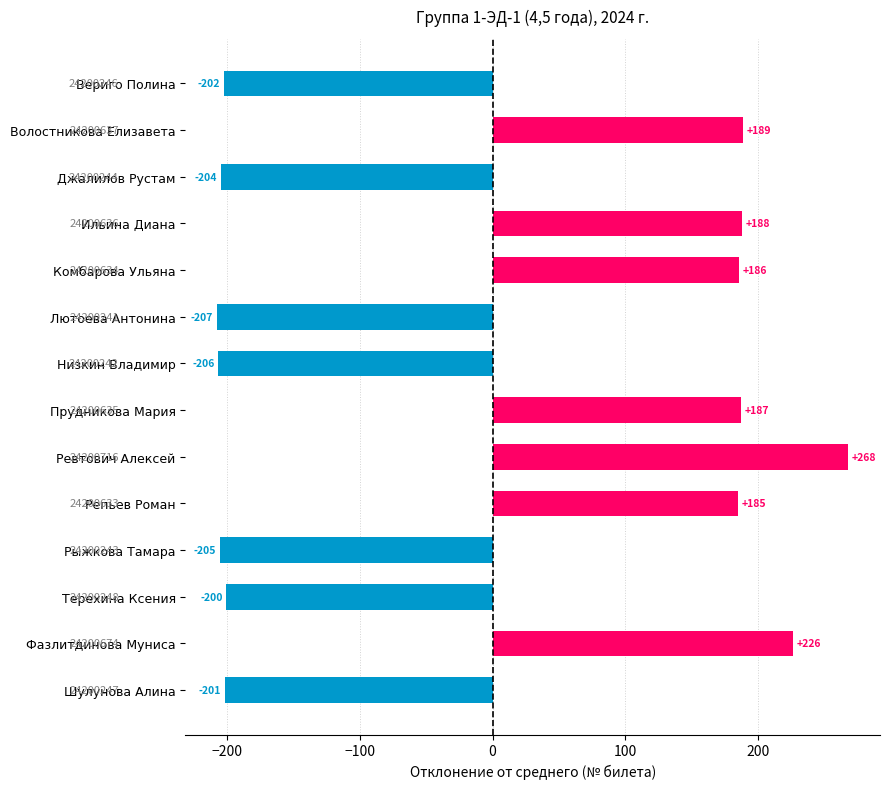

True or false: the data shows -202.3 at Вериго Полина.

True